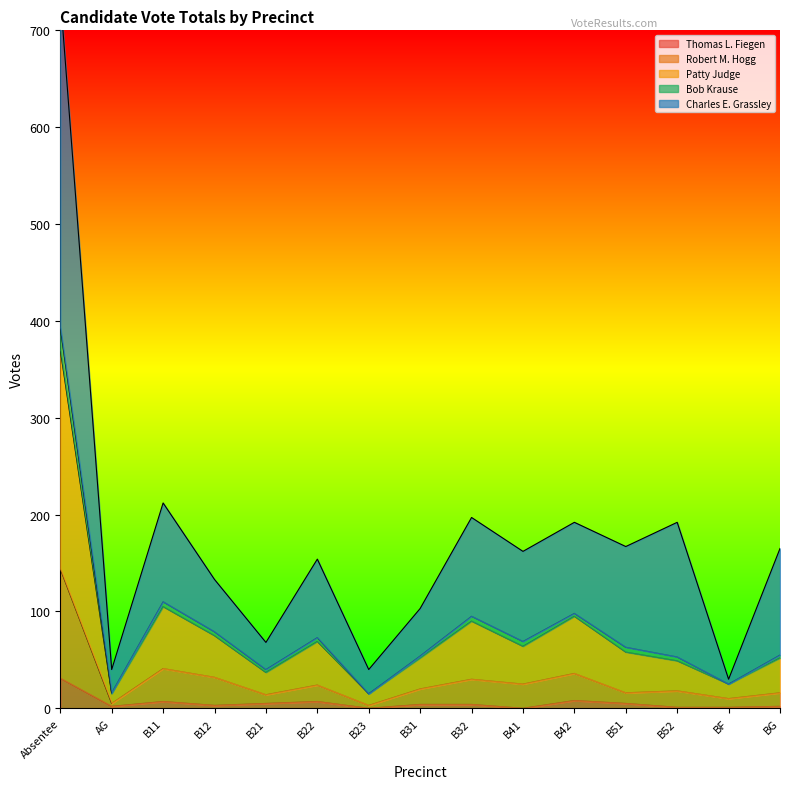

What is the highest value of the Thomas L. Fiegen series?

31